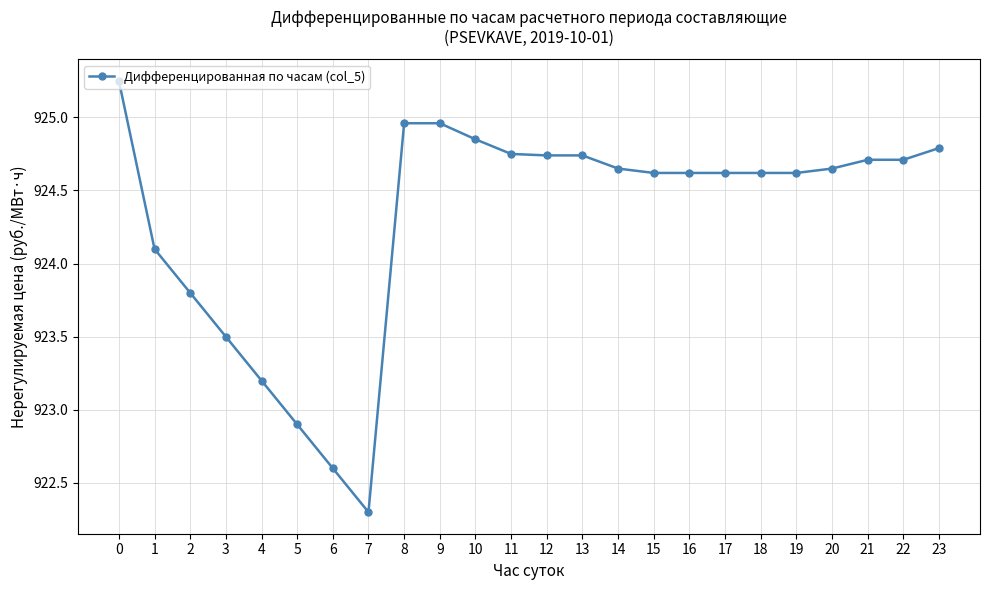

Count the number of categories in the chart.

24